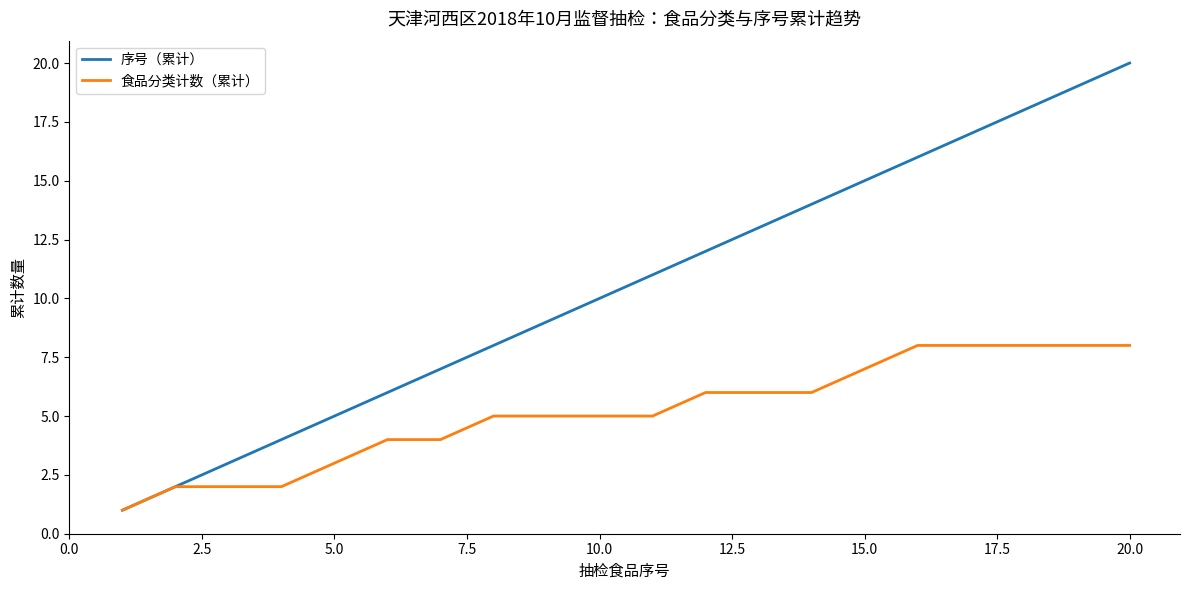

Rank the series by their average value, from lowest to highest.

食品分类计数（累计）, 序号（累计）